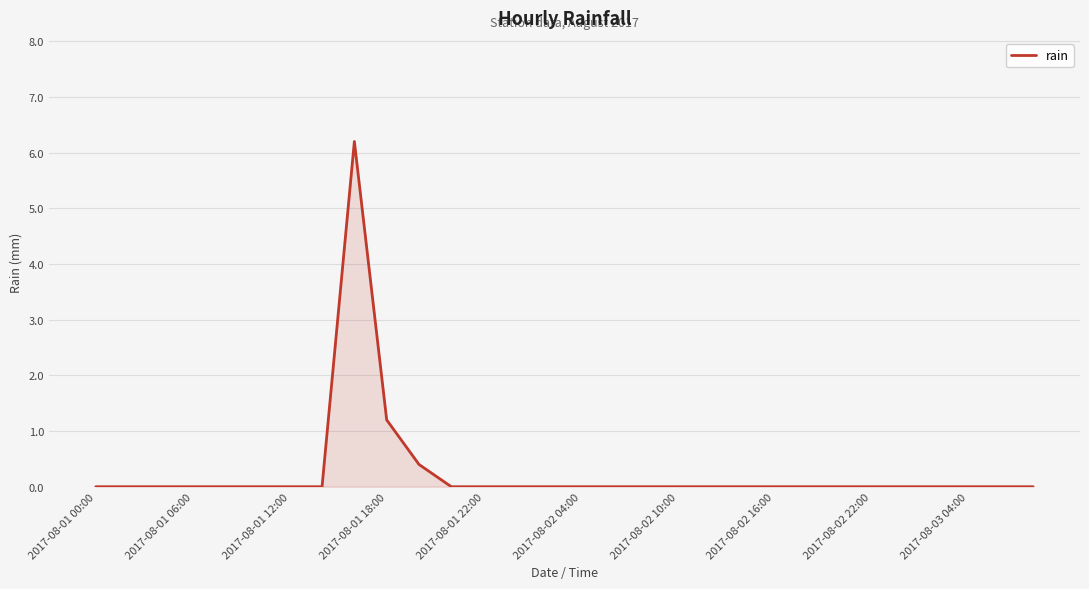

What is the maximum value shown in the chart?

6.2